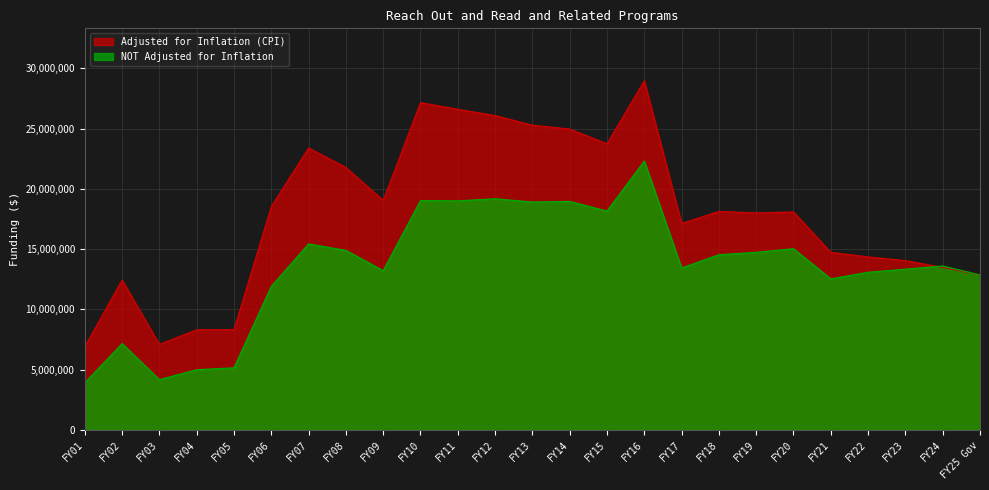

Reading left to right, extract all data points from this chart.

Adjusted for Inflation (CPI): 6908623	12448349	7099567	8312380	8325576	18532301	23404265	21781626	19049191	27166694	26608957	26087737	25291980	24970311	23747067	28979837	17137979	18133928	18009957	18090543	14743025	14358984	14054312	13489935	12859190
NOT Adjusted for Inflation: 3909074	7168316	4178312	5000000	5158403	11916097	15439826	14902433	13215495	19032568	19011633	19186633	18914890	18964890	18164890	22314890	13441999	14541999	14742000	15042000	12539190	13087418	13344521	13609190	12859190